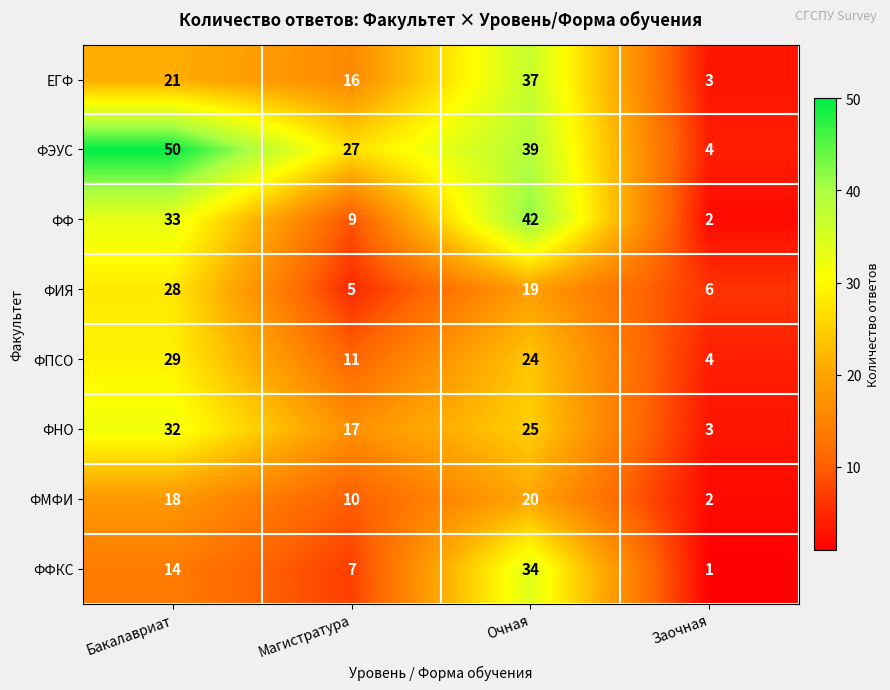

Rank the series at Магистратура from lowest to highest value.

ФИЯ, ФФКС, ФФ, ФМФИ, ФПСО, ЕГФ, ФНО, ФЭУС